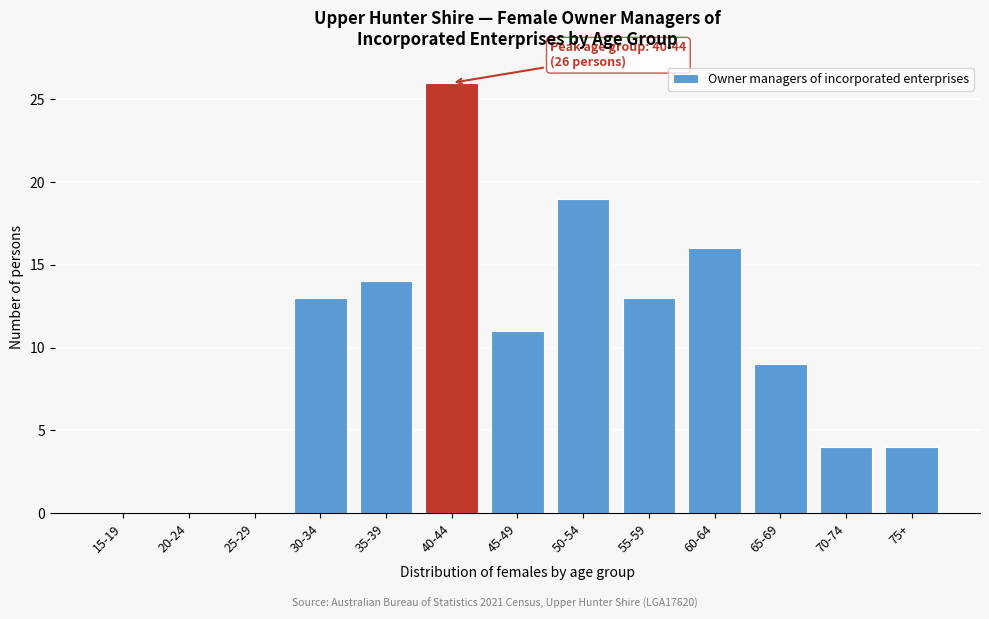

Reading right to left, extract all data points from this chart.

75+=4	70-74=4	65-69=9	60-64=16	55-59=13	50-54=19	45-49=11	40-44=26	35-39=14	30-34=13	25-29=0	20-24=0	15-19=0